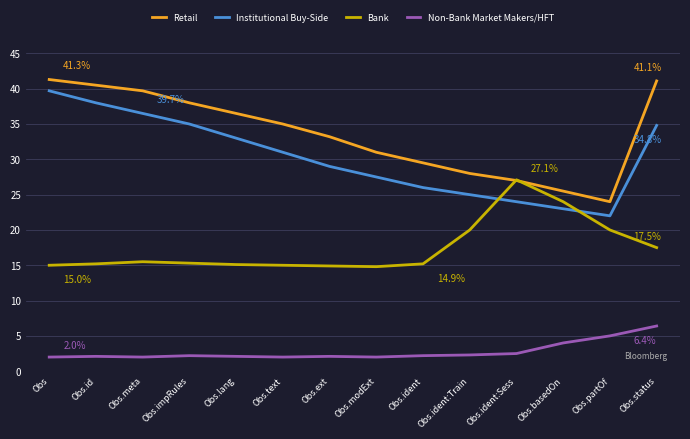

Which category has the highest value in the Non-Bank Market Makers/HFT series?

Obs.status